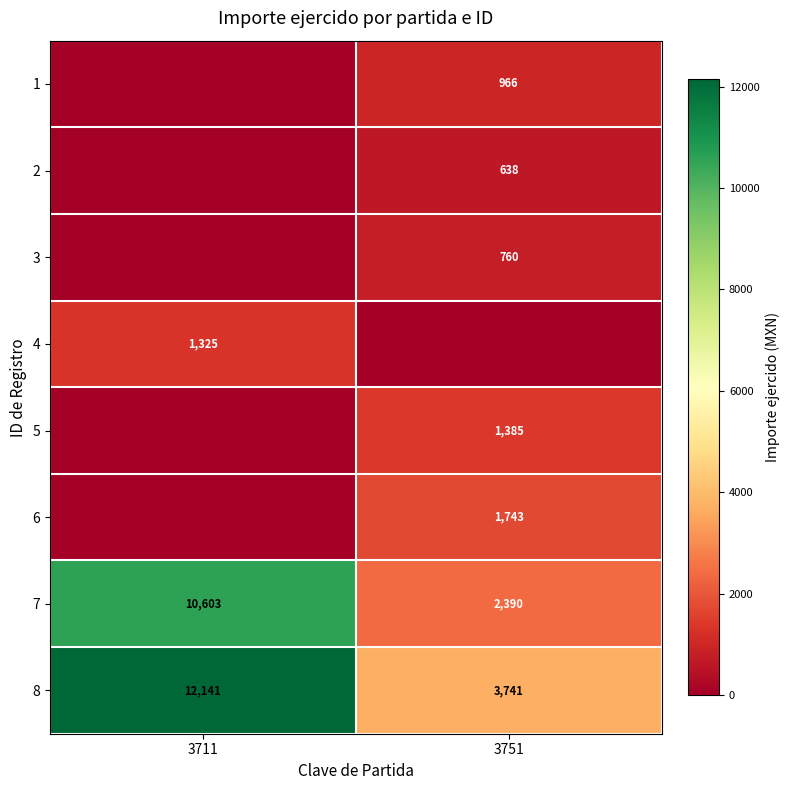

What is the difference between the 7 values at 3711 and 3751?

8213